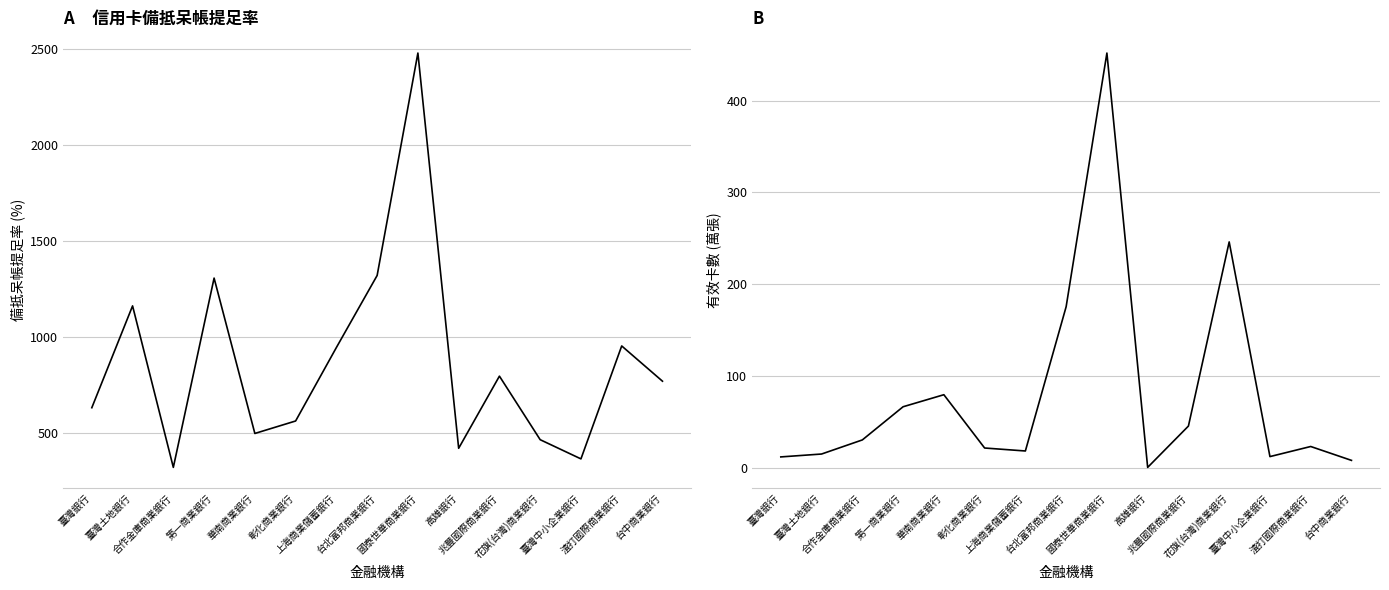

How many distinct data groups are displayed?

2